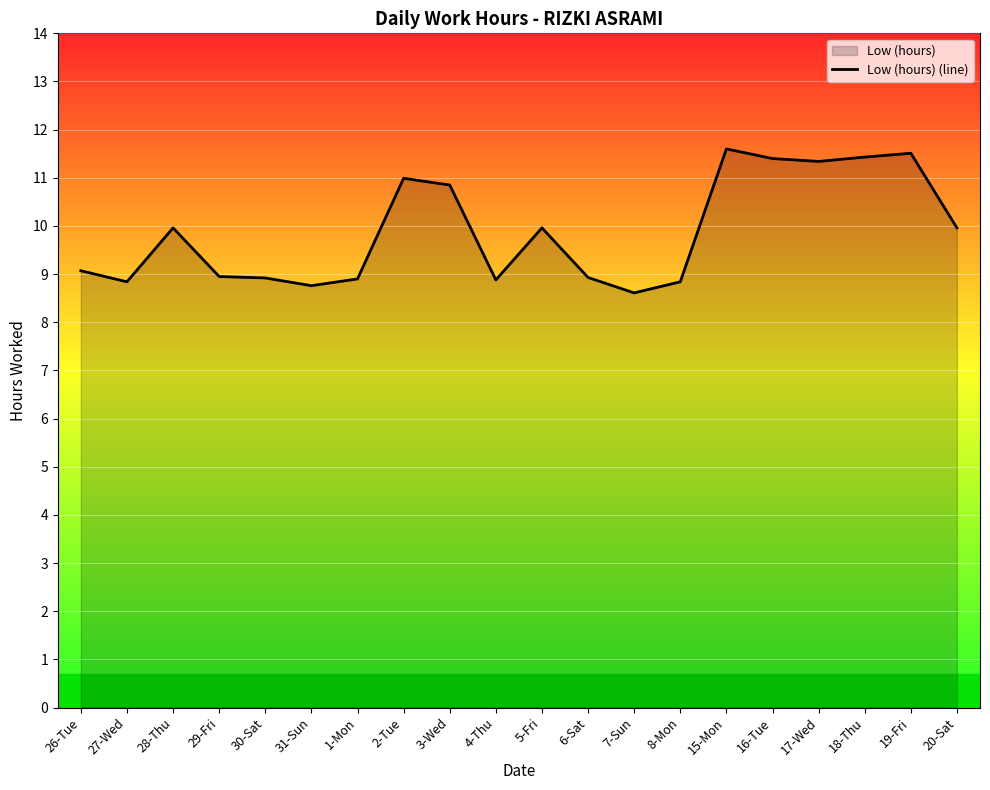

True or false: the data has more than 0 interior local peaks.

True